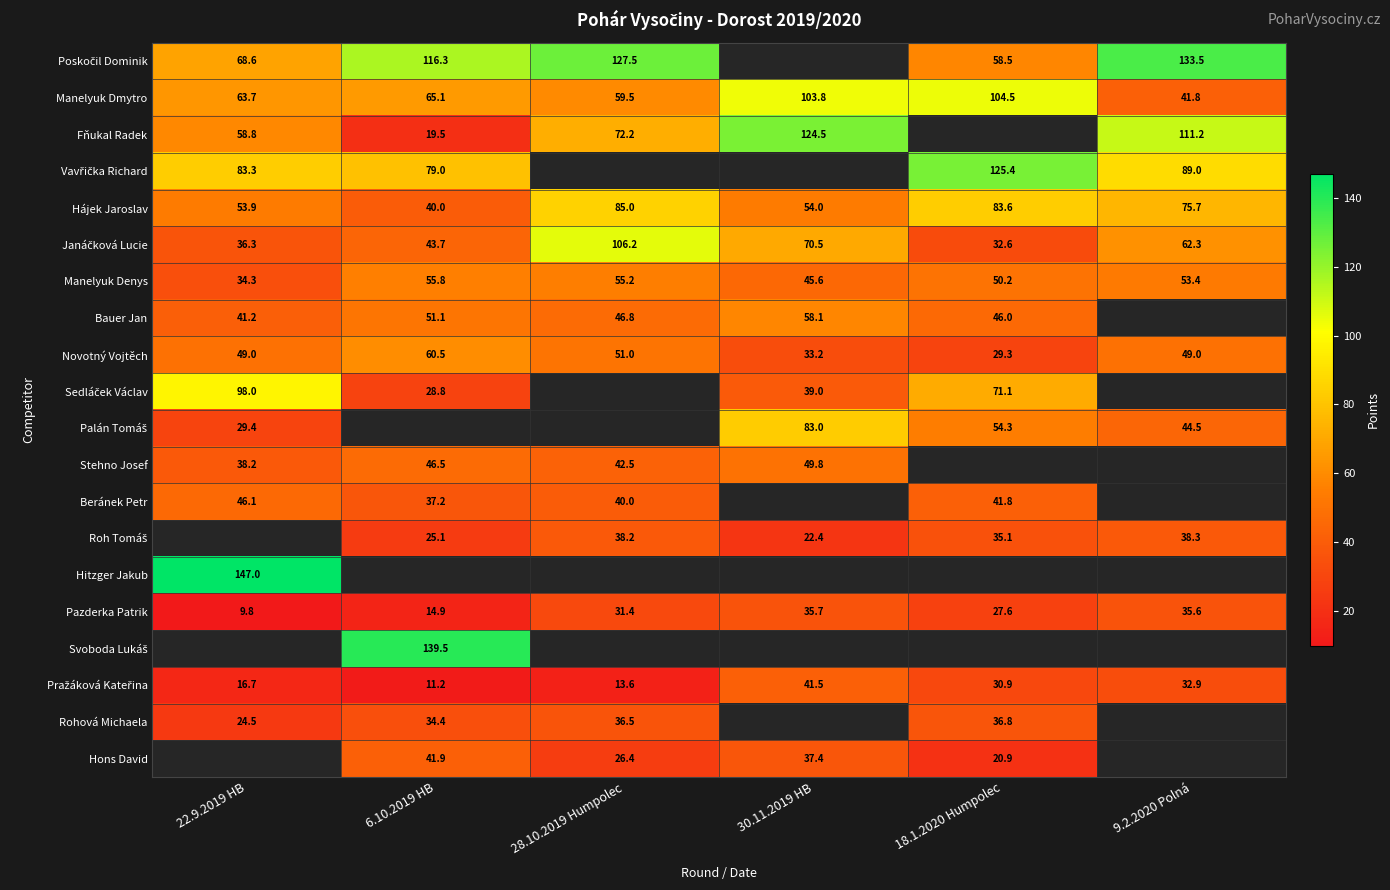

Count the number of categories in the chart.

6